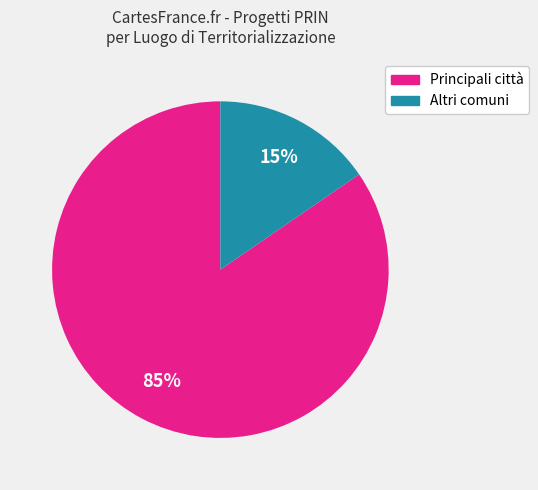

How many segments does this pie chart have?

2